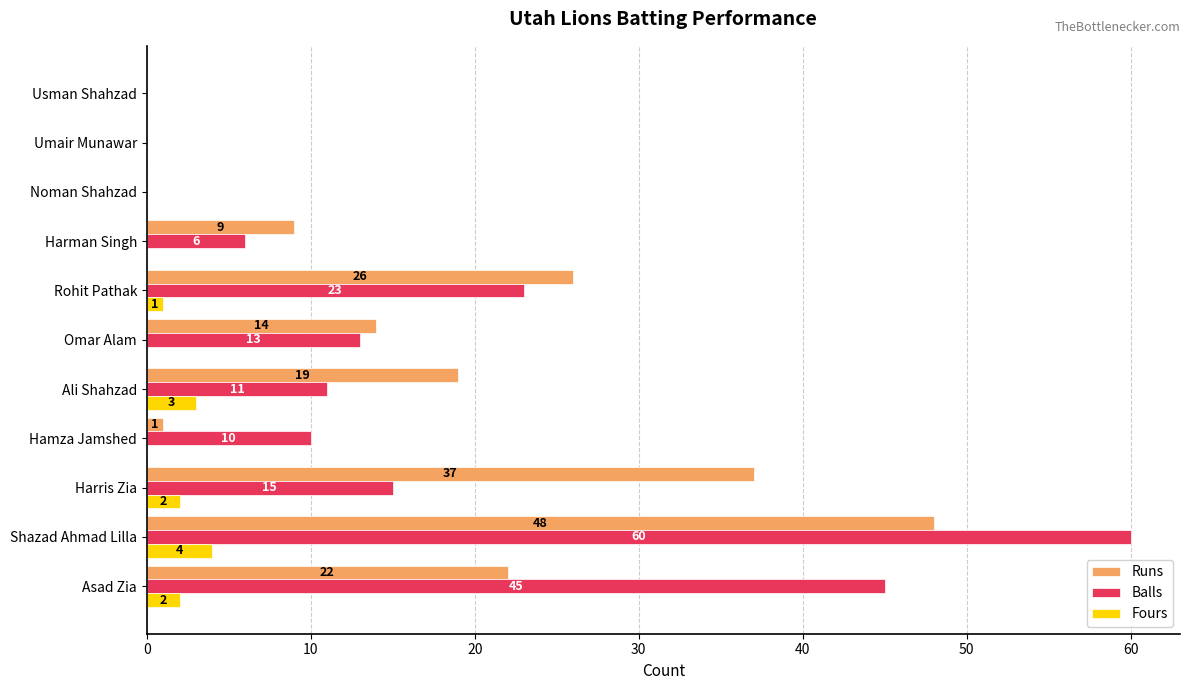

At which label does Runs reach its peak?

Shazad Ahmad Lilla